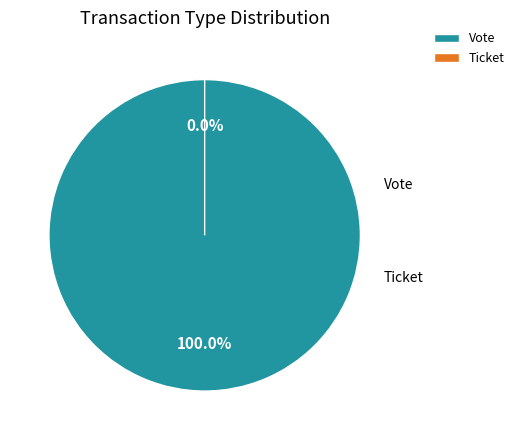

Is there a majority slice in this chart?

Yes